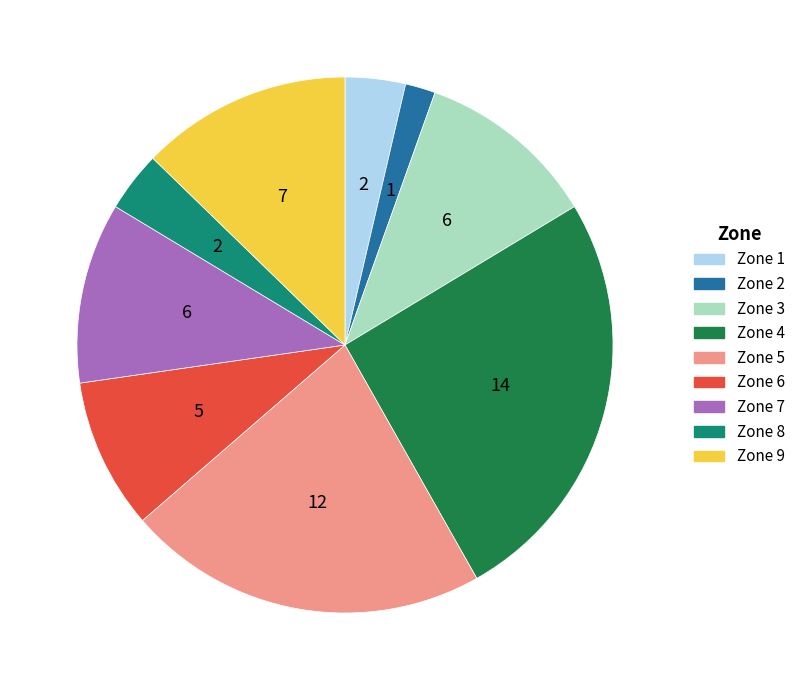

Which slice is the smallest?

Zone 2